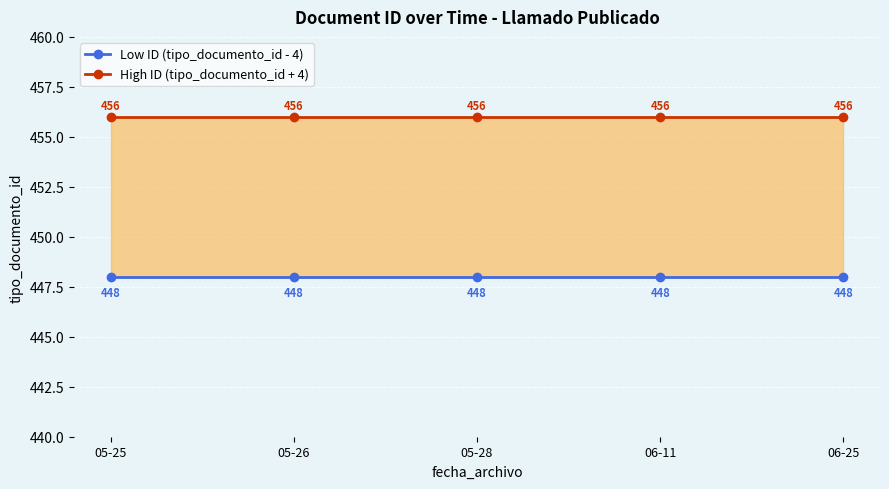

What is the label of the 3rd point from the left?

05-28